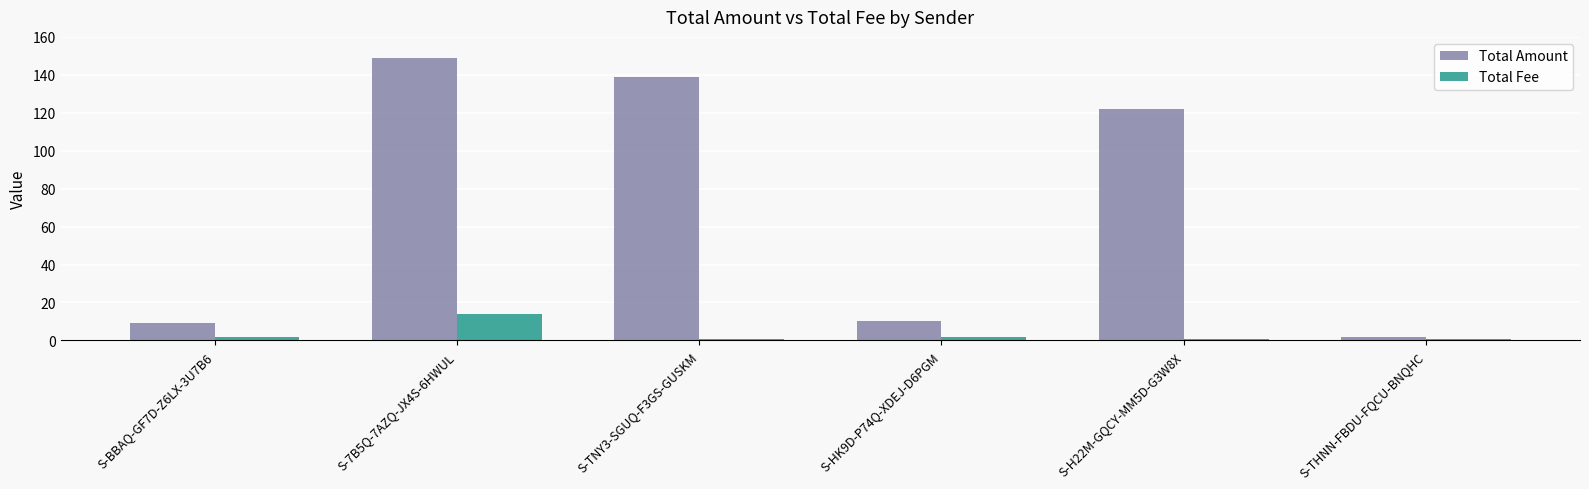

How many bars are there in each group?

2